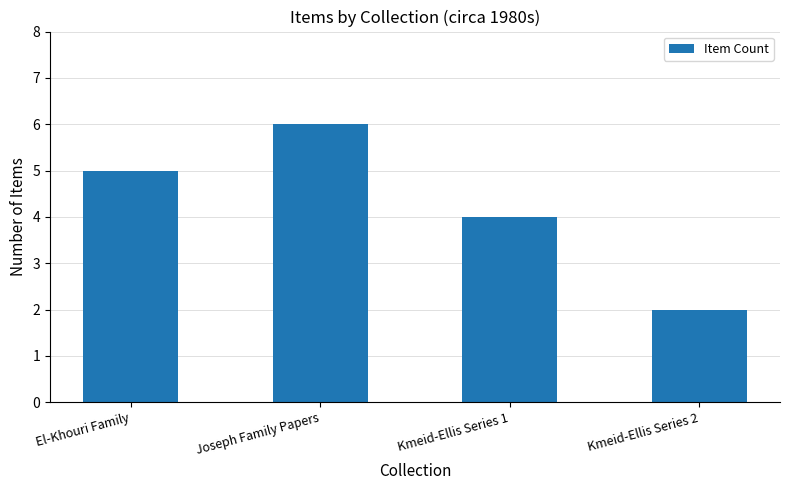

Rank the categories by value from highest to lowest.

Joseph Family Papers, El-Khouri Family, Kmeid-Ellis Series 1, Kmeid-Ellis Series 2